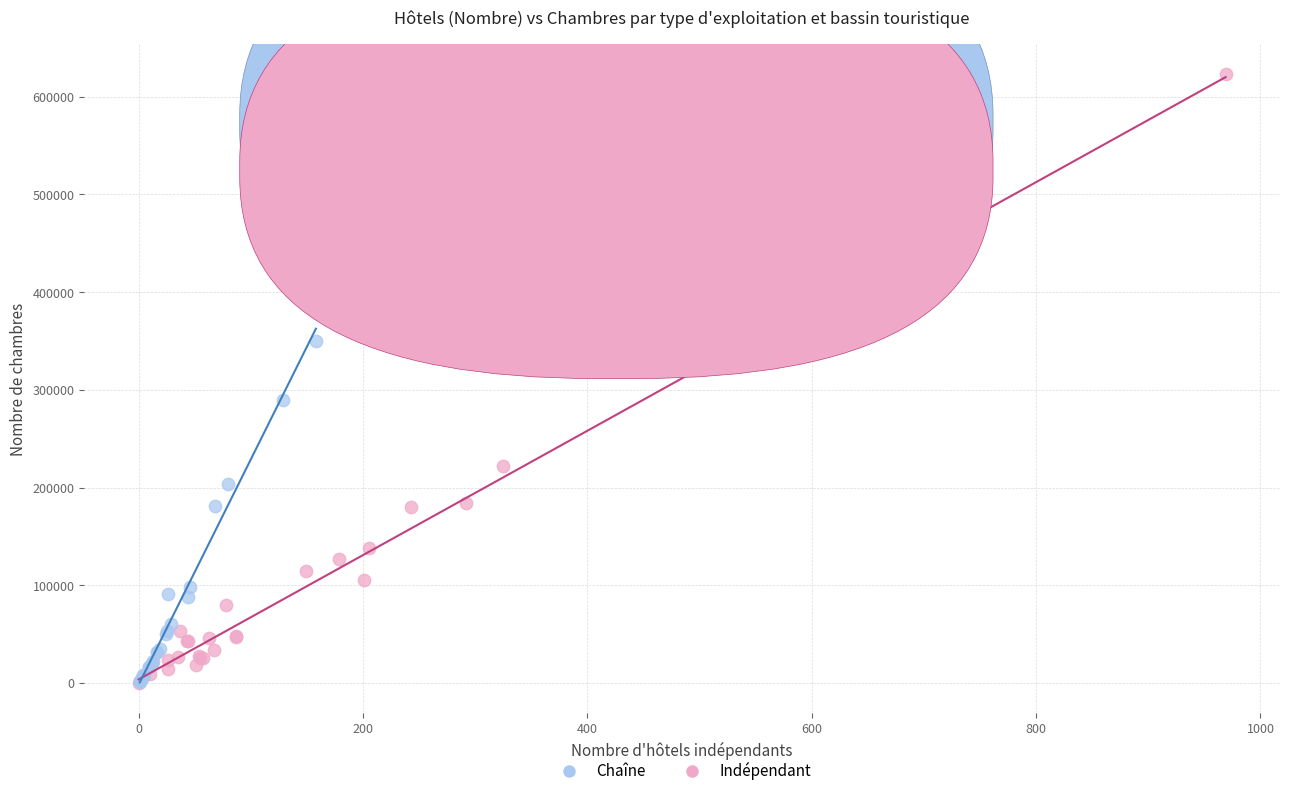

Which series has the largest Y range (max minus min)?

Chaîne